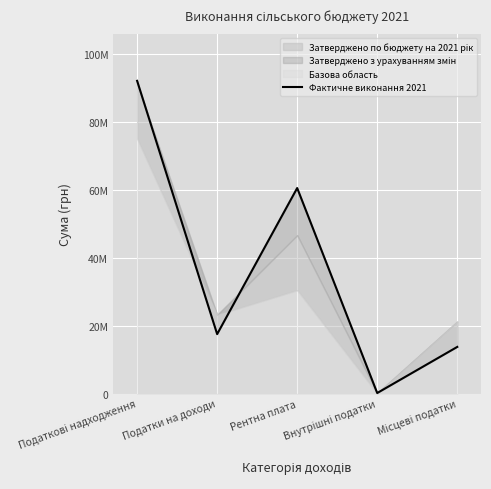

What is the value of the 4th point from the left?

218712